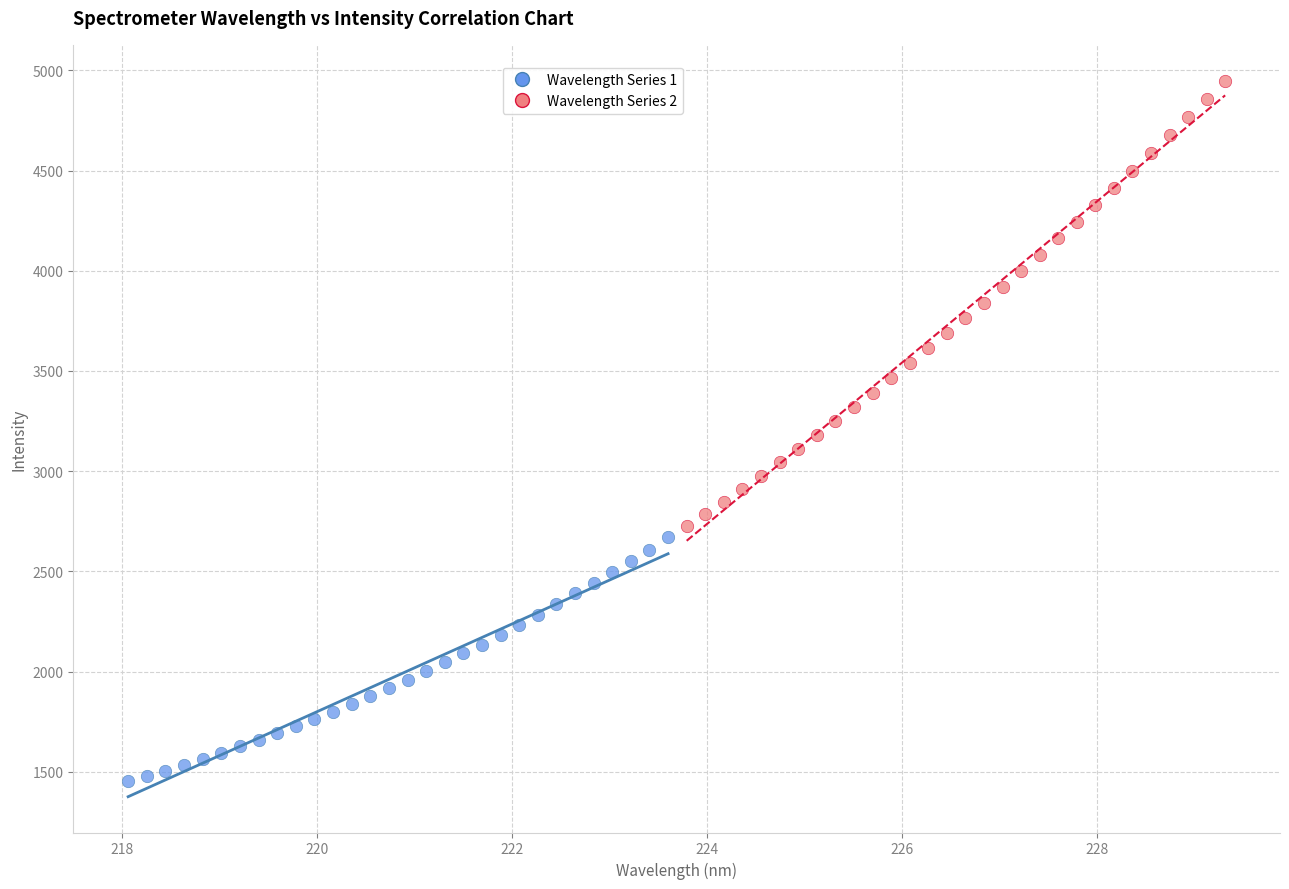

What are all the series names shown in the legend?

Wavelength Series 1, Wavelength Series 2